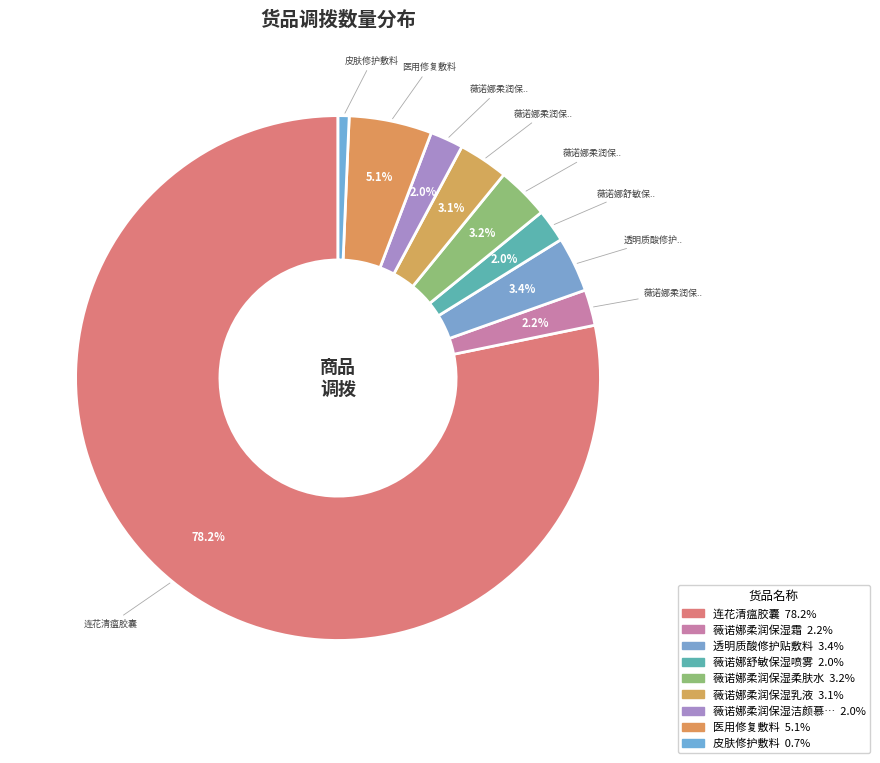

Is there a majority slice in this chart?

Yes